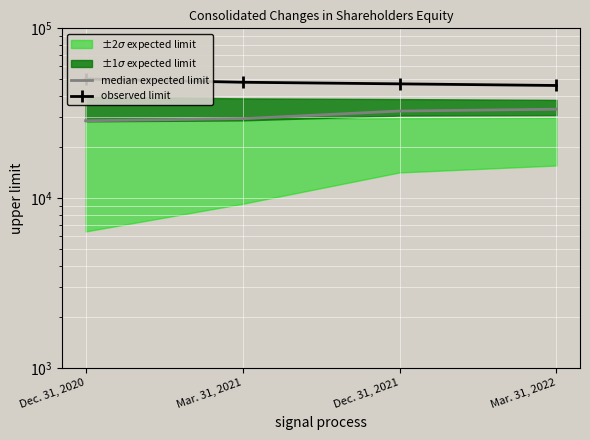

True or false: observed limit and median expected limit cross at least once.

False